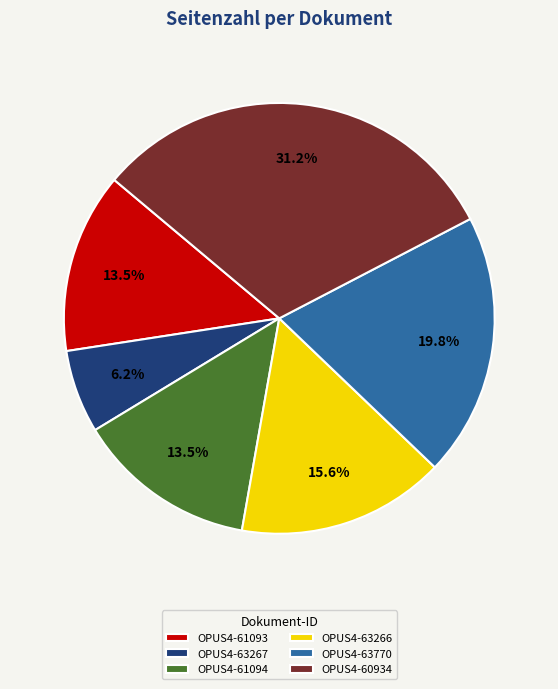

To the nearest percent, what is the difference between the OPUS4-60934 and OPUS4-63267 slice percentages?

25%